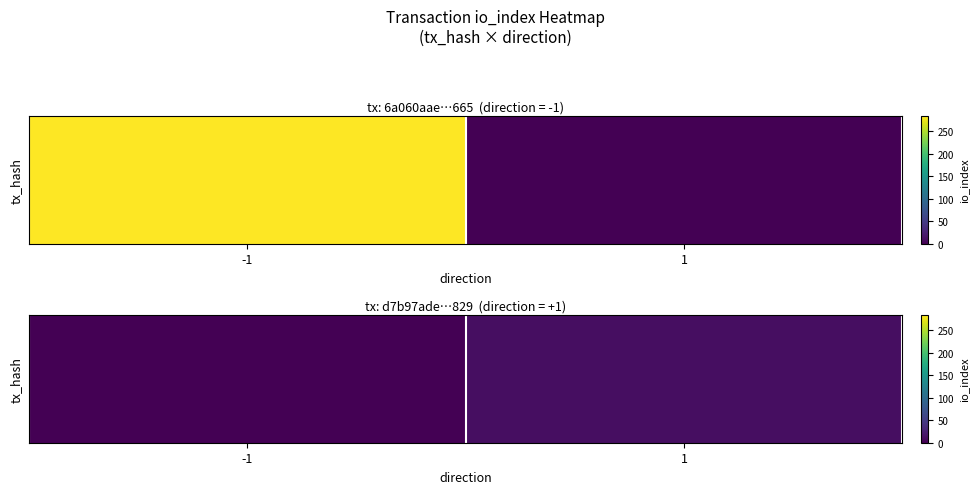

Is it true that the value at -1 is 0?

True